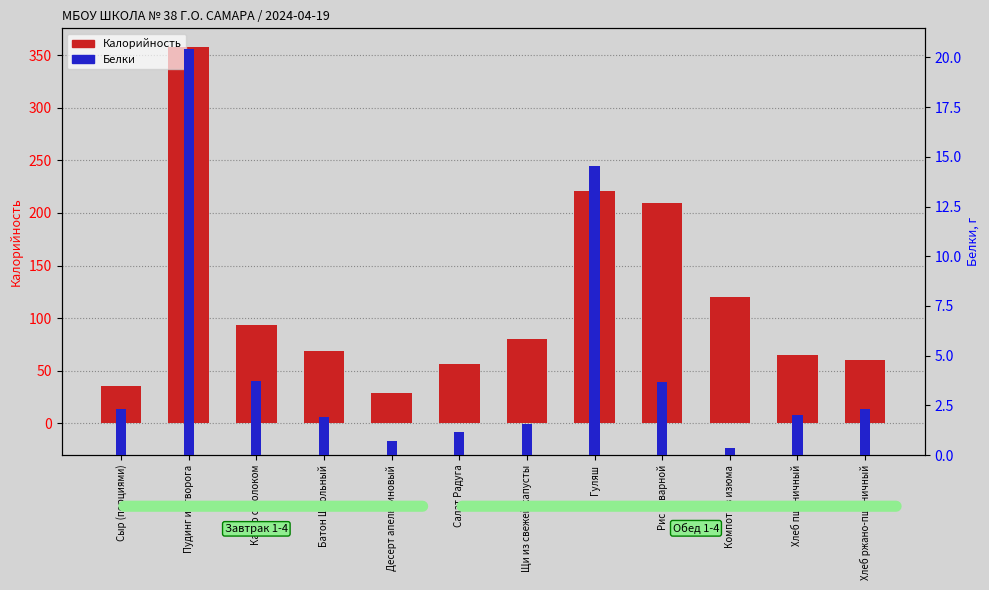

Rank the series by their average value, from highest to lowest.

Калорийность, Белки